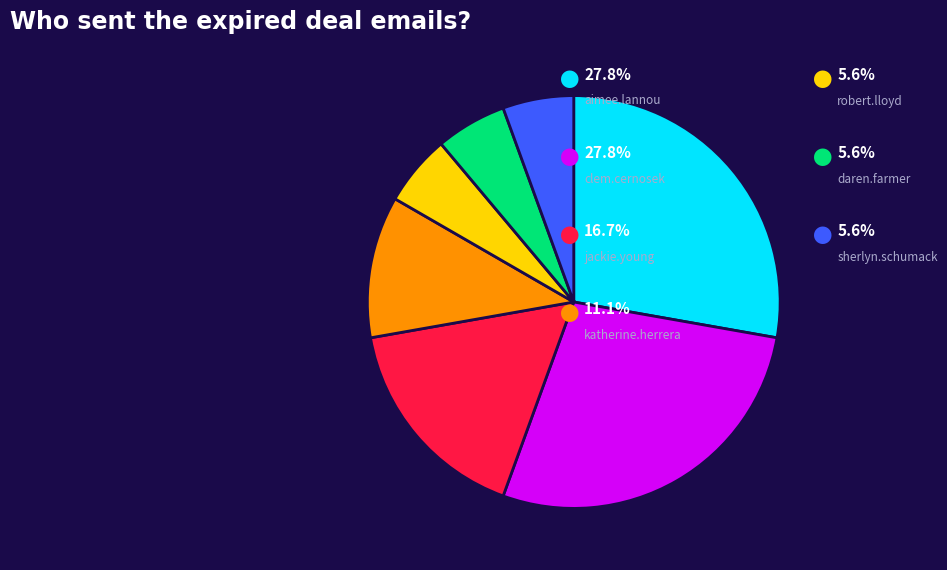

Does any single category account for the majority?

No